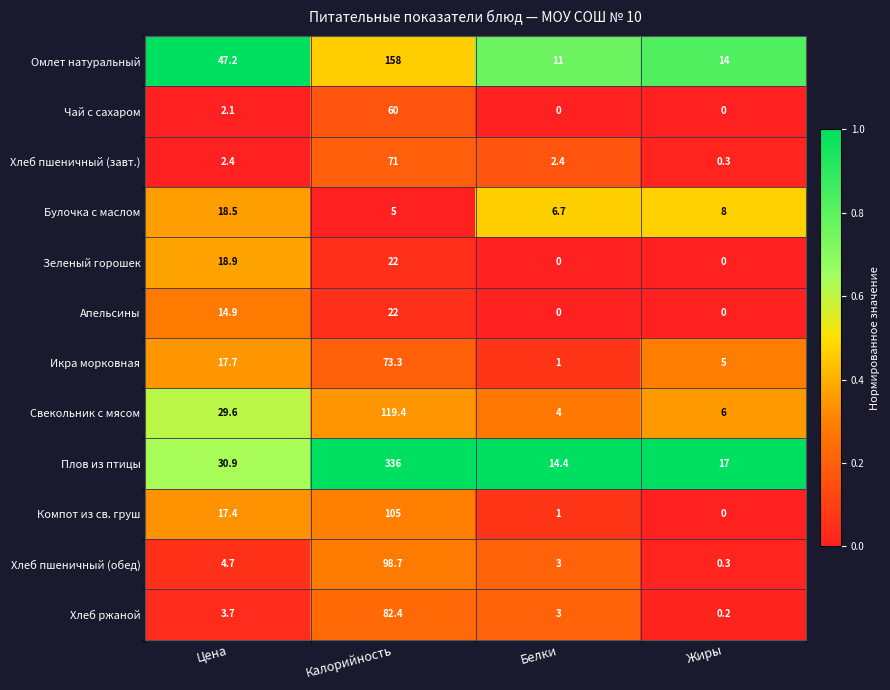

What is the difference between the Свекольник с мясом values at Жиры and Белки?

2.0